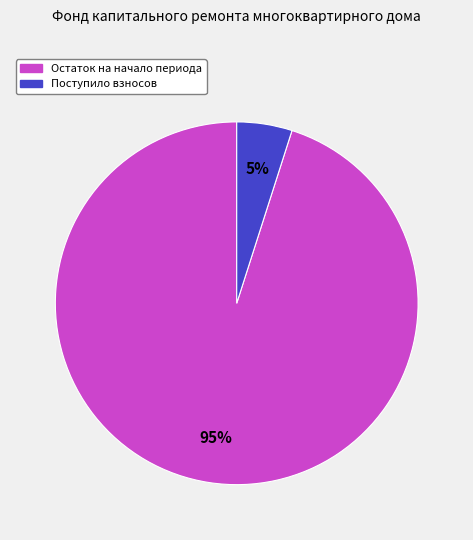

To the nearest percent, what is the difference between the largest and smallest slice percentages?

90%